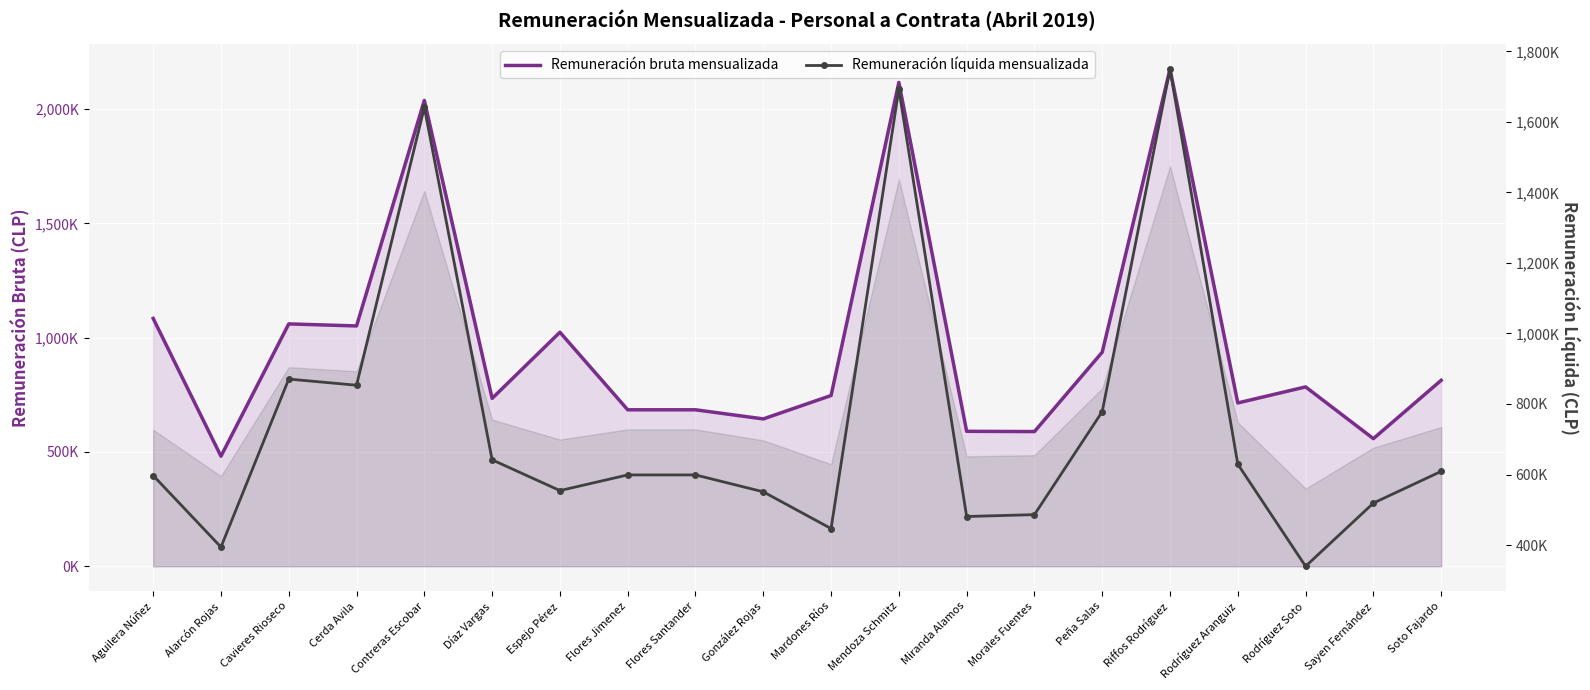

In Remuneración líquida mensualizada, how many points are lower than both neighbors (excluding endpoints)?

6